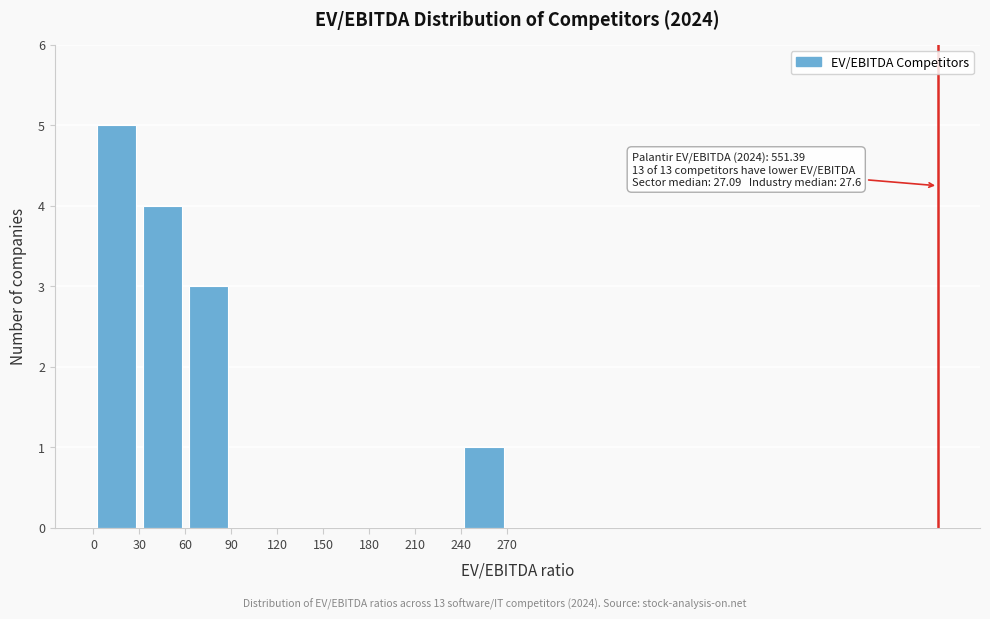

Over which range of the x-axis is the bar tallest?

0 to 30